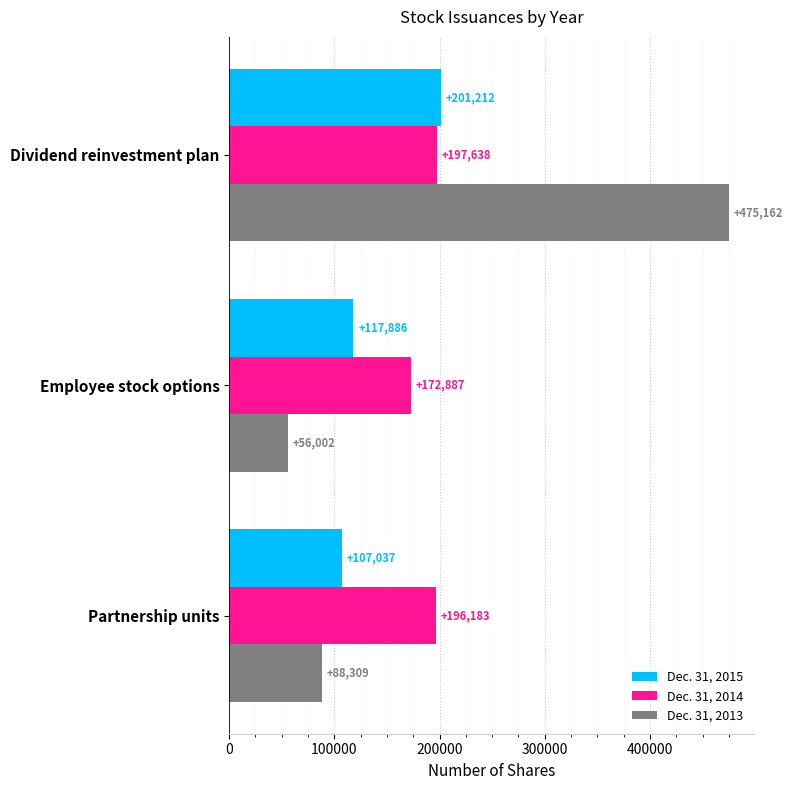

True or false: Dec. 31, 2015 has a value of 117886 at Employee stock options.

True